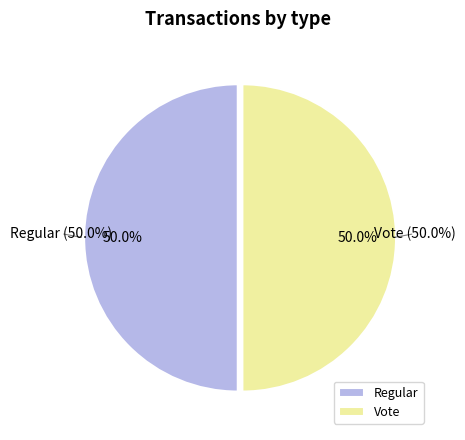

To the nearest percent, what is the average slice percentage?

50%